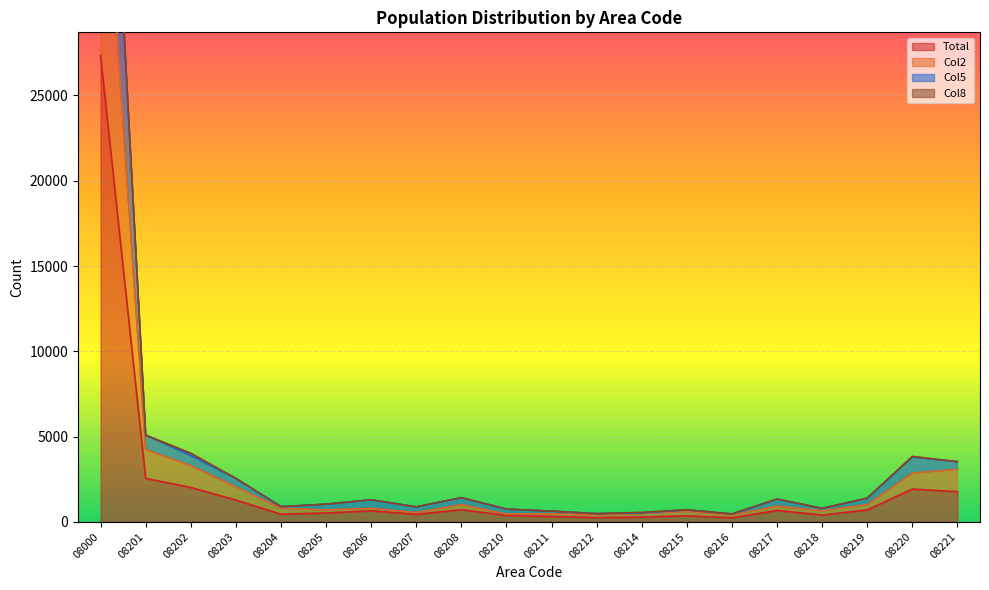

True or false: Total and Col2 cross at least once.

False